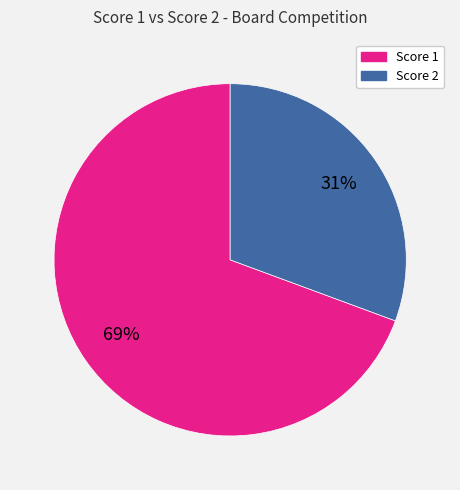

Is there a majority slice in this chart?

Yes